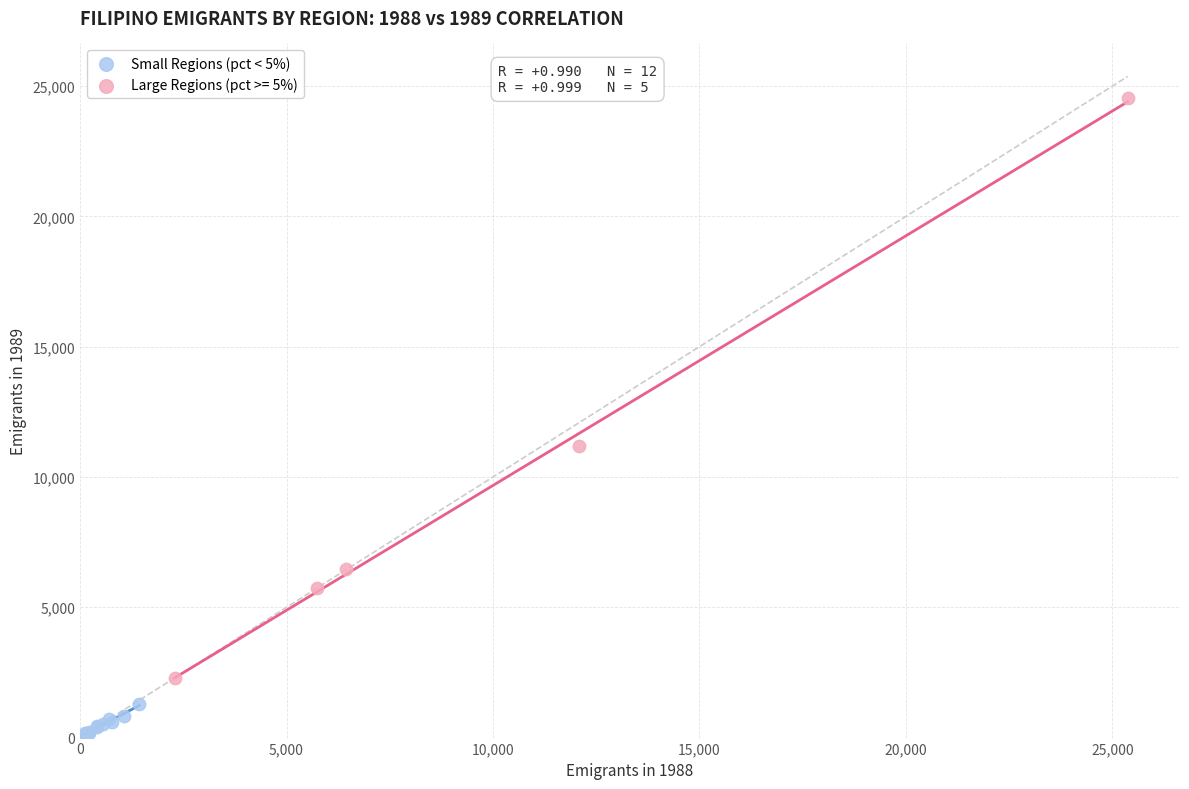

Which series reaches the minimum Y coordinate?

Small Regions (pct < 5%)